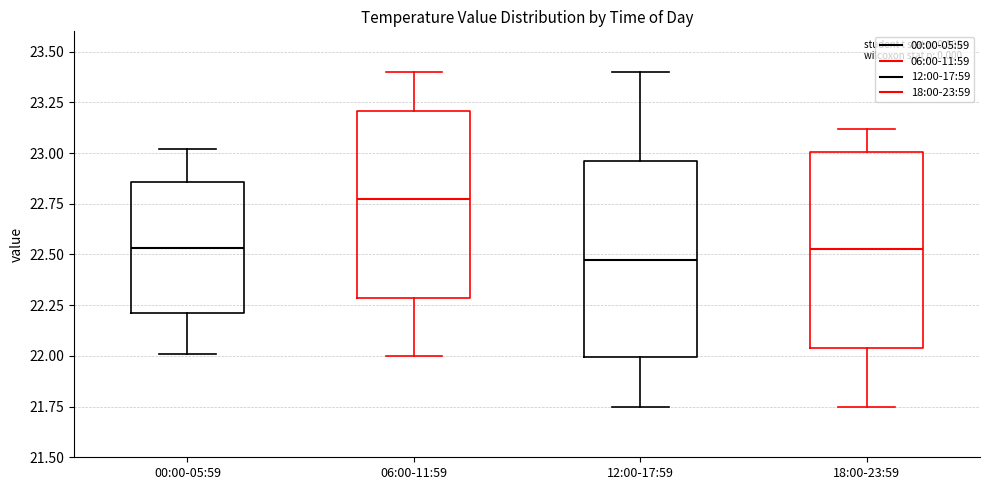

Reading left to right, read every box against the y-axis: the position of its median line, the range the box covers, and the ends of its whiskers. The values are not printed on the chart, so give them approximately, as read against the axis.

00:00-05:59: median 22.55, box 22.20 to 22.85, whiskers 22.00 to 23.00
06:00-11:59: median 22.80, box 22.30 to 23.20, whiskers 22.00 to 23.40
12:00-17:59: median 22.50, box 22.00 to 22.95, whiskers 21.75 to 23.40
18:00-23:59: median 22.55, box 22.05 to 23.00, whiskers 21.75 to 23.10